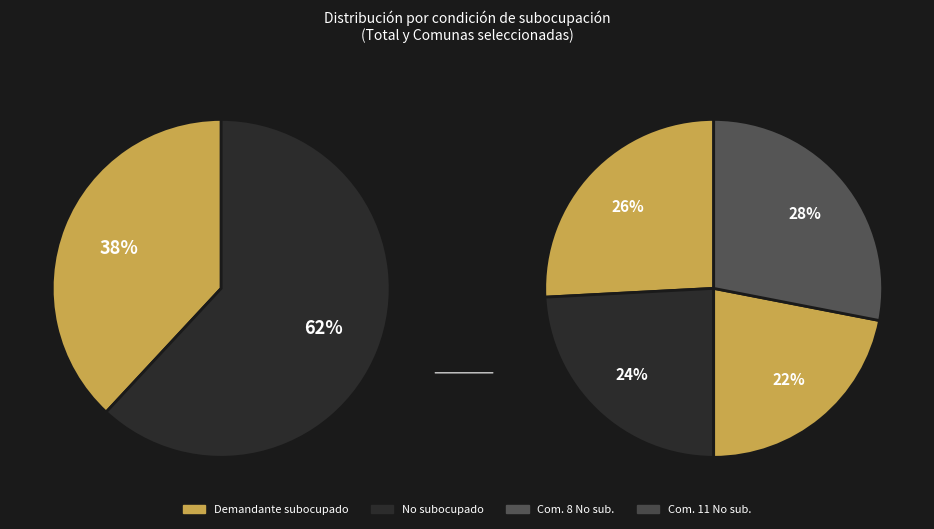

Is 8 the majority of the pie?

No